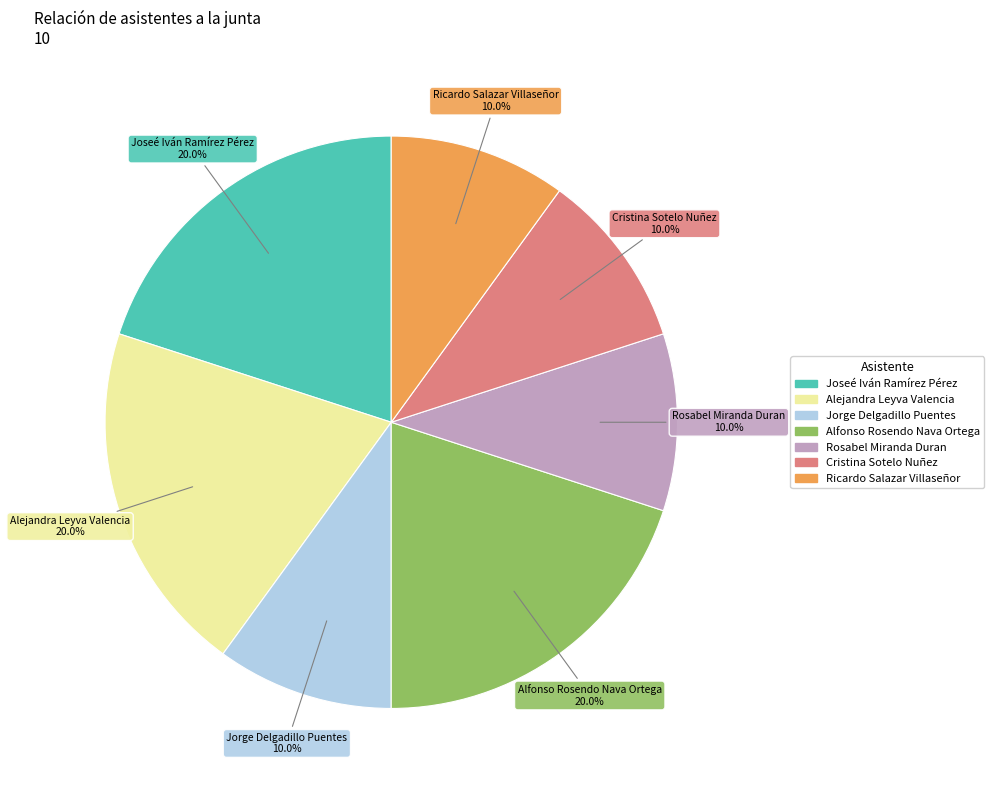

Count the number of slices in the pie.

7